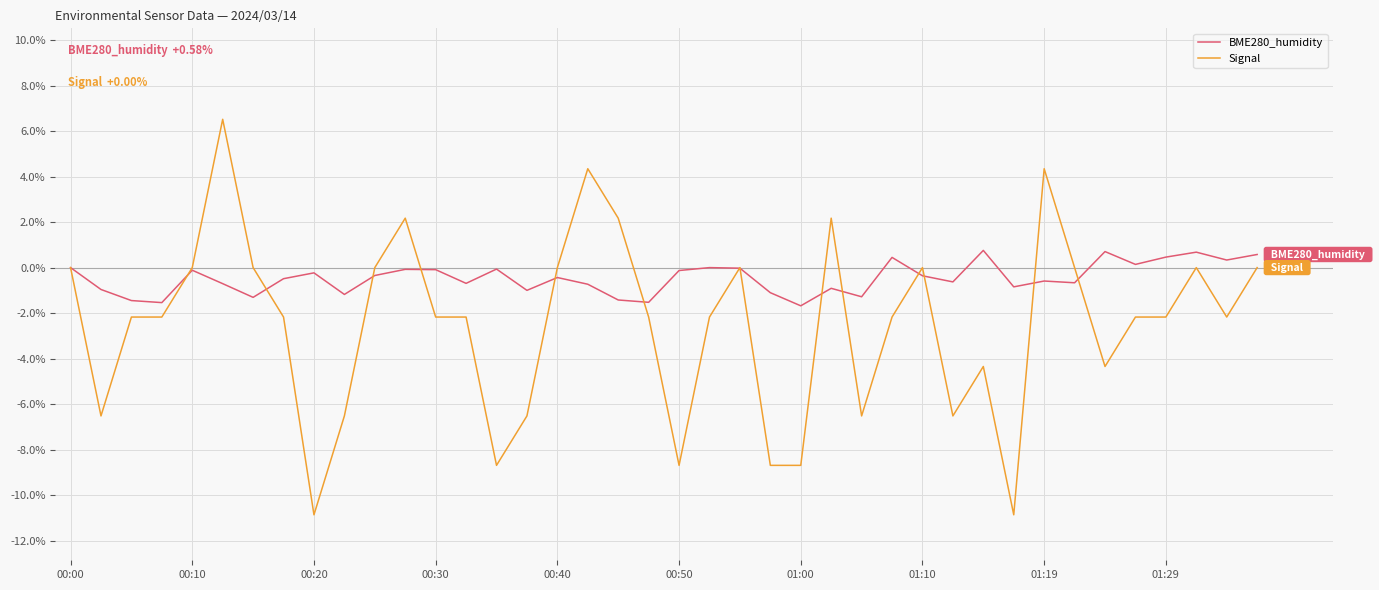

Which series has the largest total across all categories?

BME280_humidity